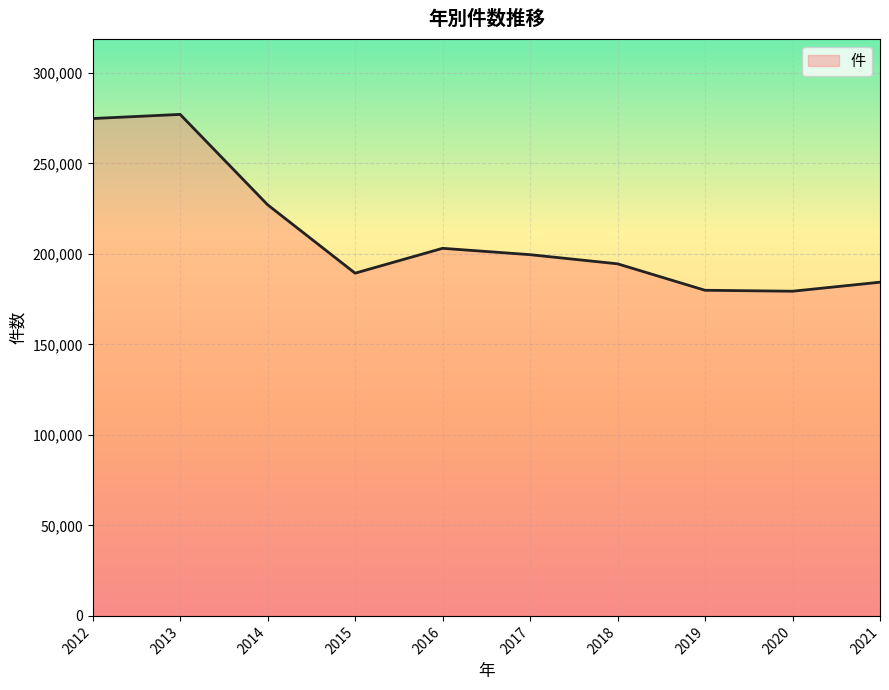

What is the smallest value displayed?

179383